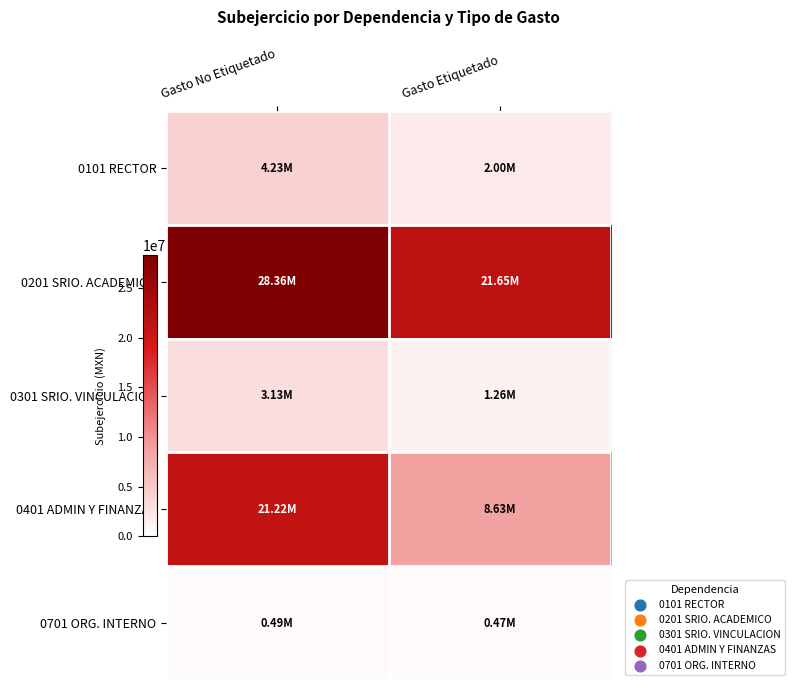

What is the maximum value shown in the chart?

28361972.4